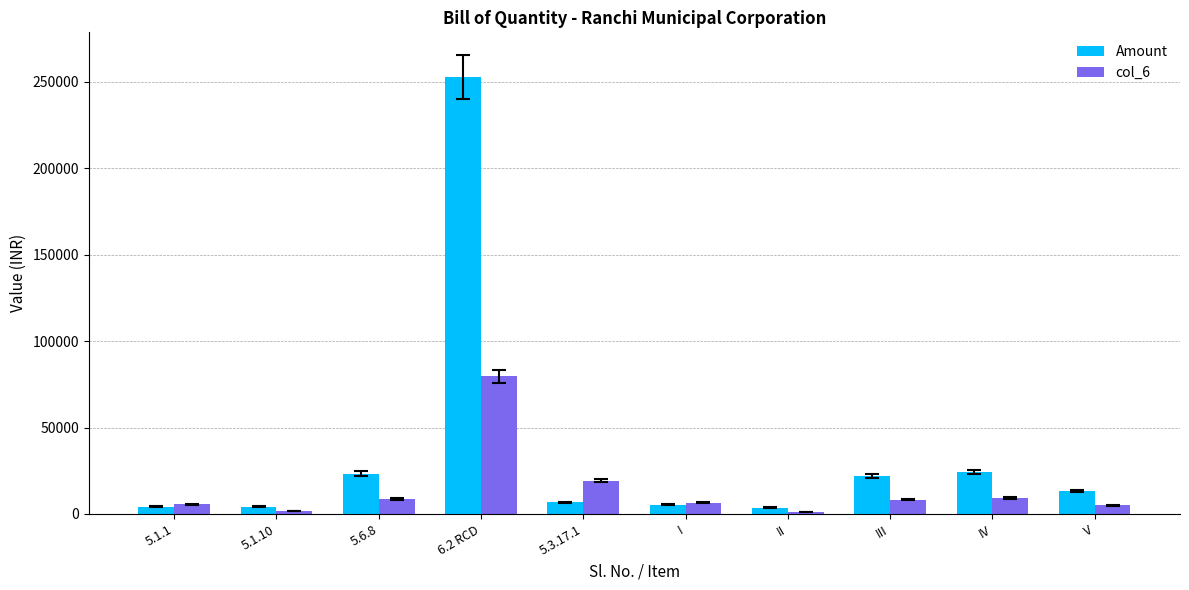

What are all the series names shown in the legend?

Amount, col_6